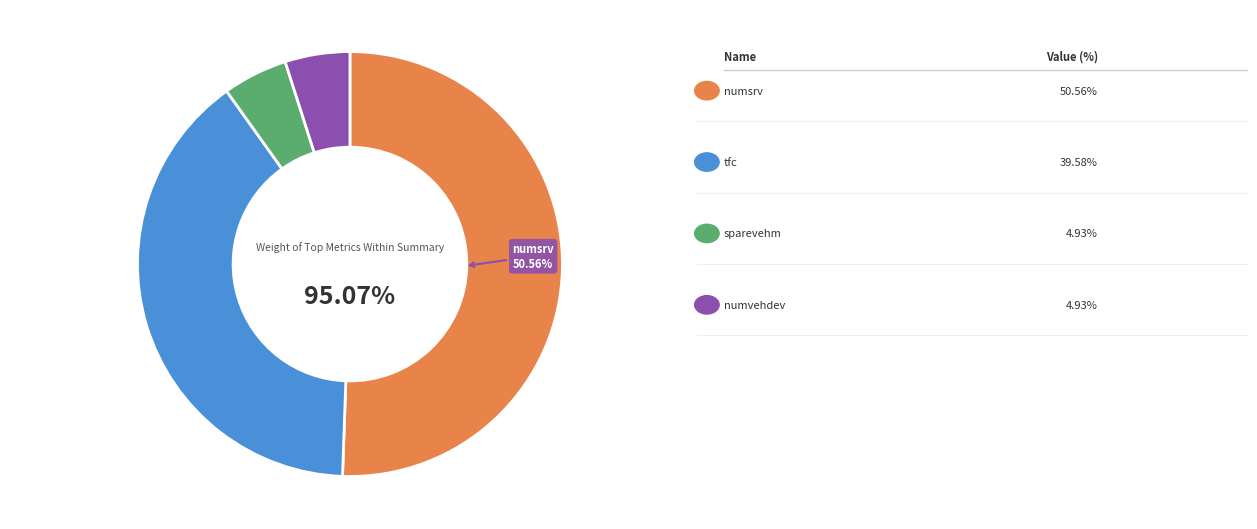

Is it true that numvehdev is 5% of the pie?

True